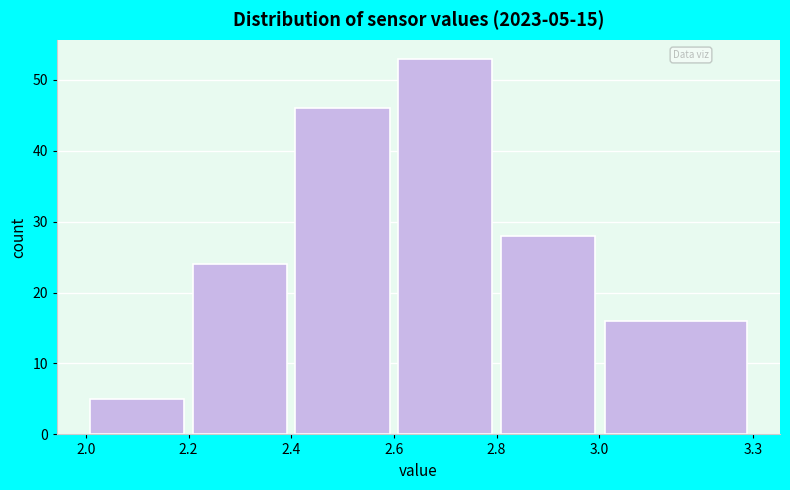

Which range on the x-axis has the tallest bar?

2.6 to 2.8